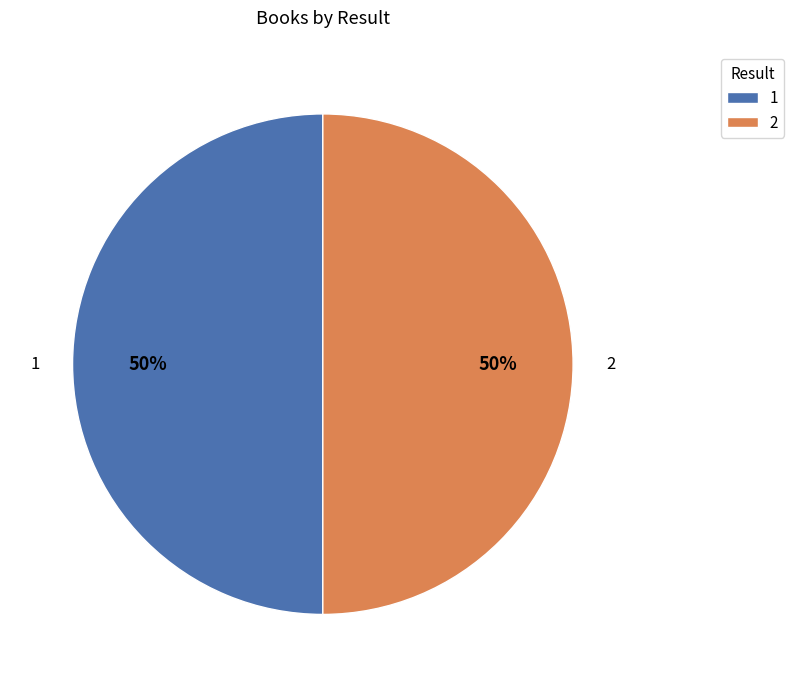

How many slices are in this pie chart?

2